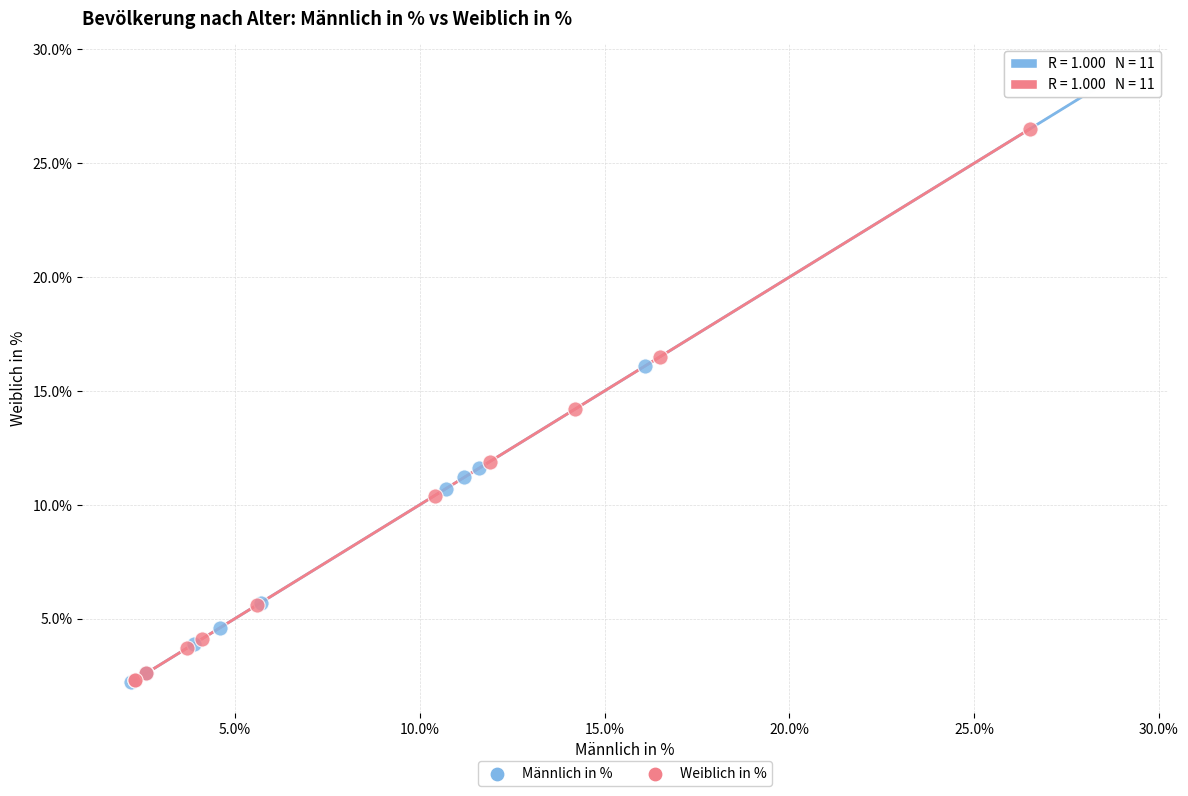

Which series reaches the maximum Y coordinate?

Männlich in %